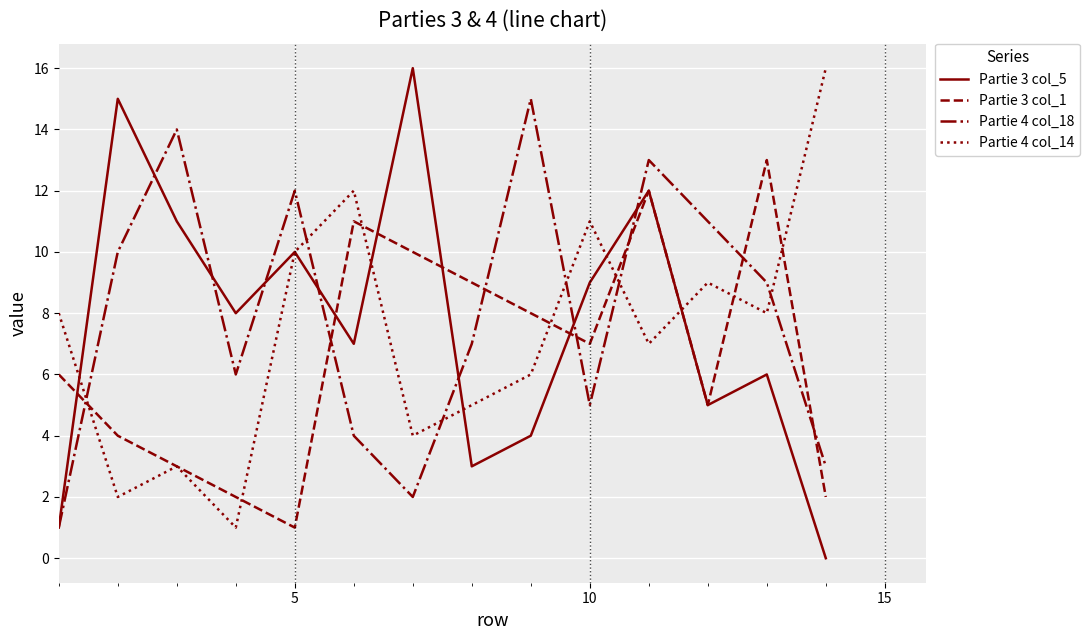

True or false: Partie 4 col_14 and Partie 4 col_18 intersect in this chart.

True